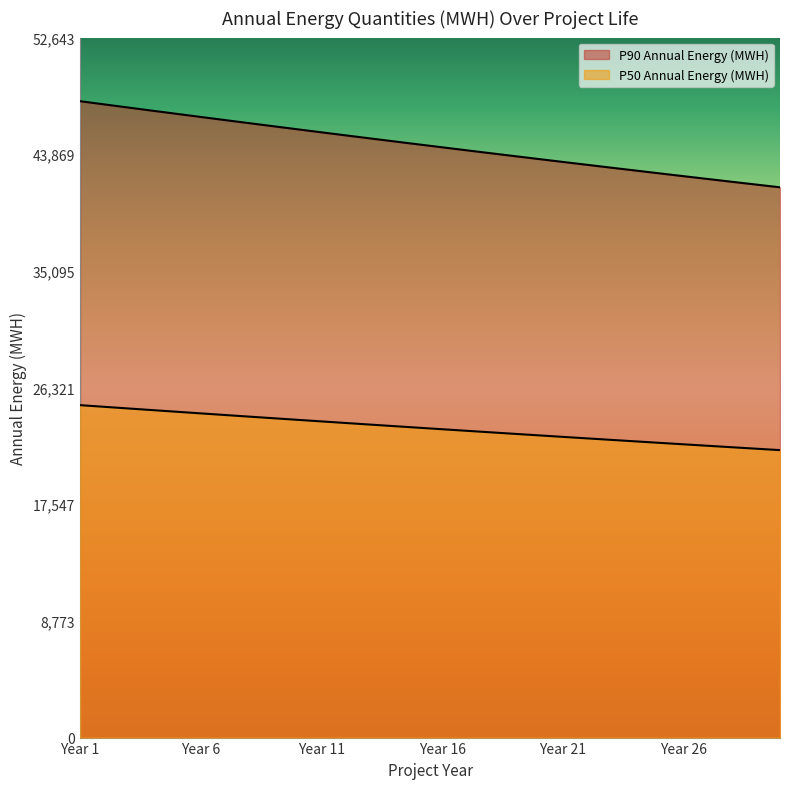

What is the value of the P90 Annual Energy (MWH) point at the 1st from the left?

25000.0